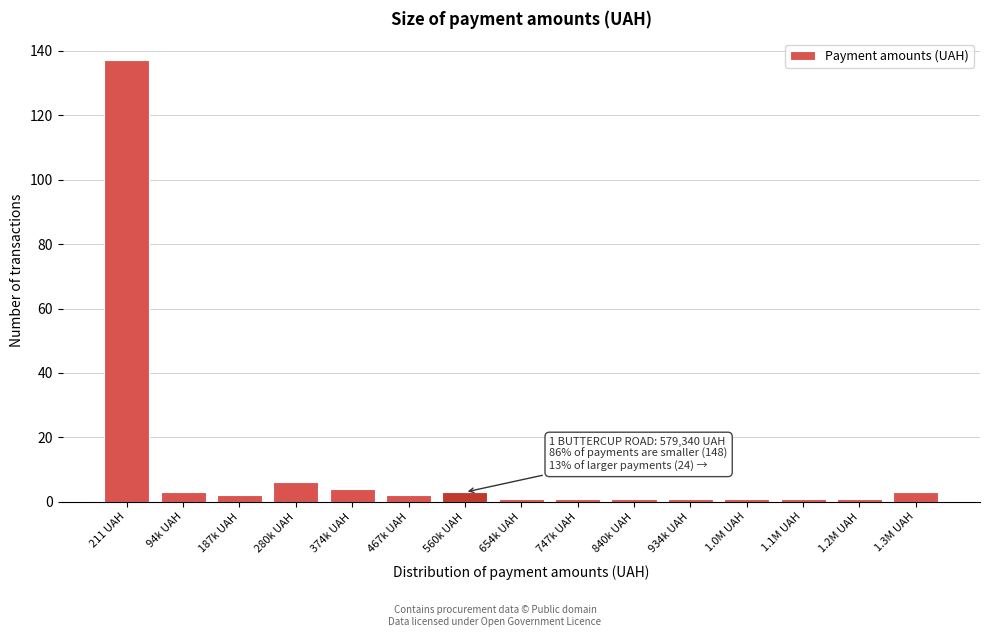

Reading left to right, list all the values displayed in this chart.

137	3	2	6	4	2	3	1	1	1	1	1	1	1	3